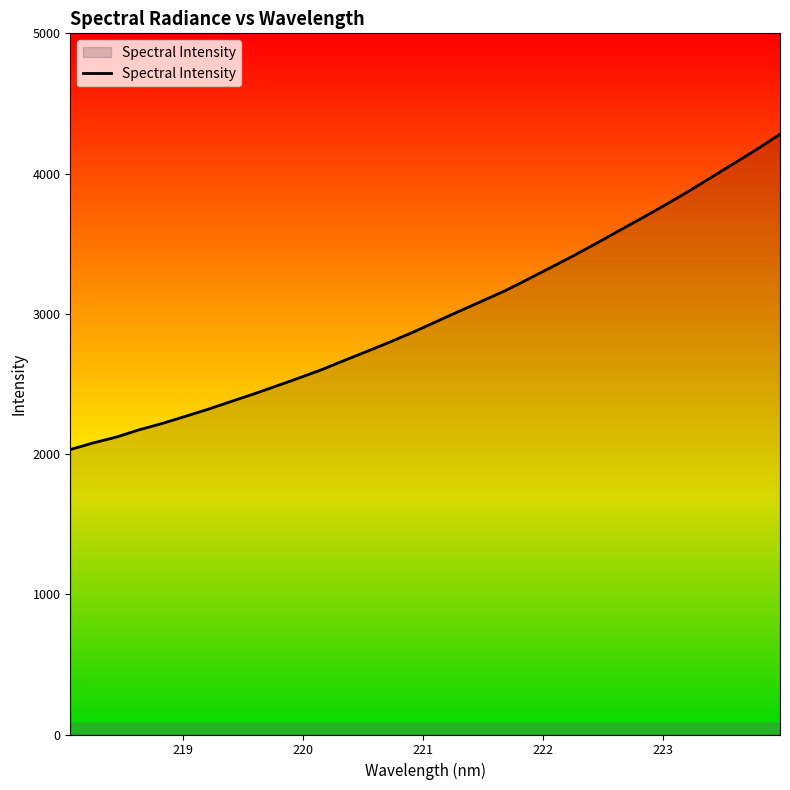

What is the smallest value displayed?

2031.8